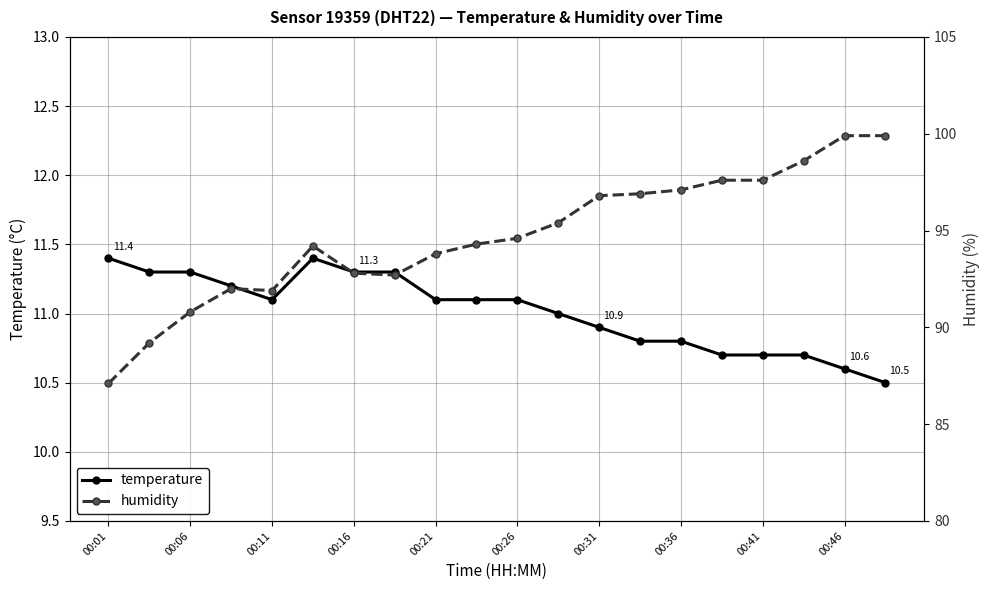

True or false: temperature has a value of 4.5 at 00:01.

False